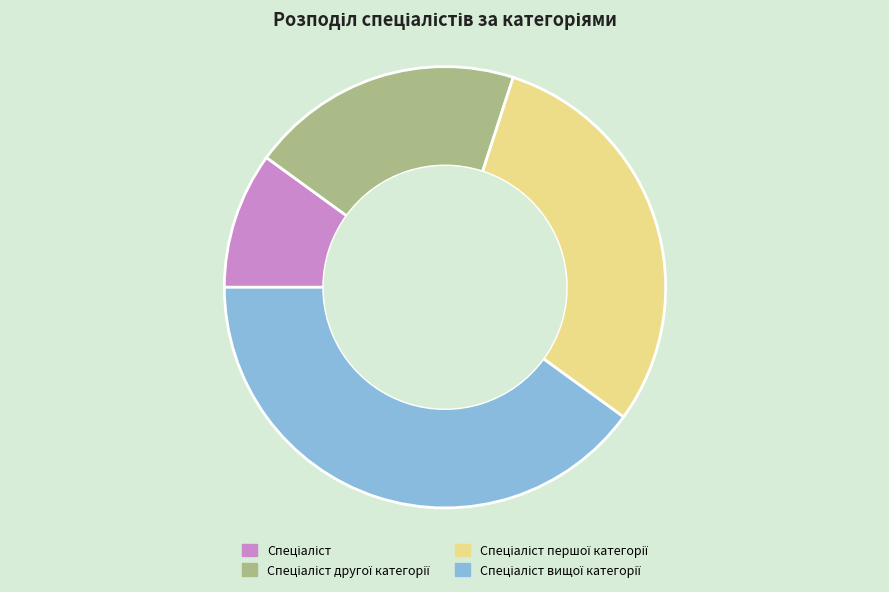

Is there a majority slice in this chart?

No